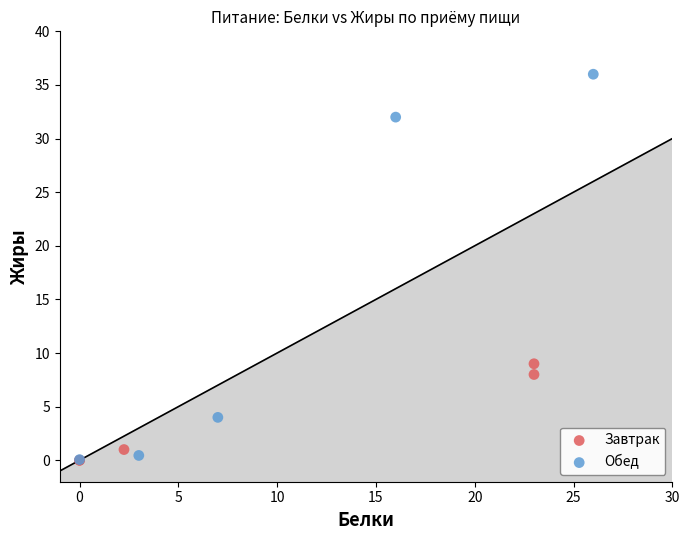

Which series has the widest spread of Y values?

Обед